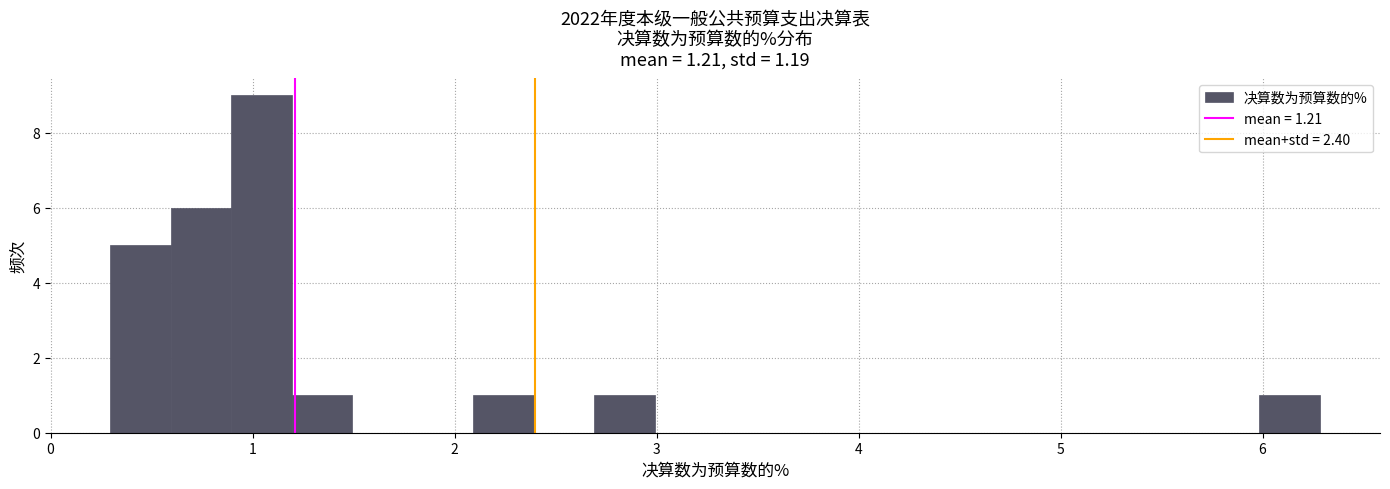

Around what value on the x-axis is the tallest bar? Give the approximate position of its centre, as read against the axis.

1.0